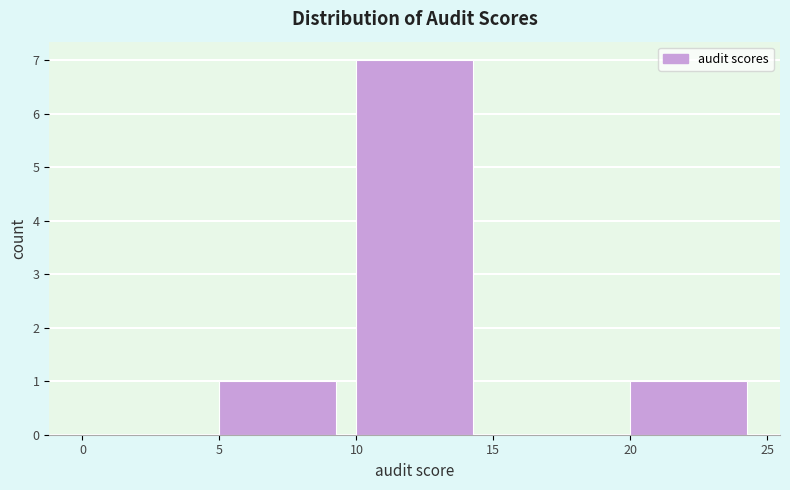

Reading left to right, list every bar in this chart as the range it spans on the x-axis followed by its height. The values are not printed on the chart, so give them approximately, as read against the axis.

0 to 5: 0
5 to 10: 1
10 to 15: 7
15 to 20: 0
20 to 25: 1